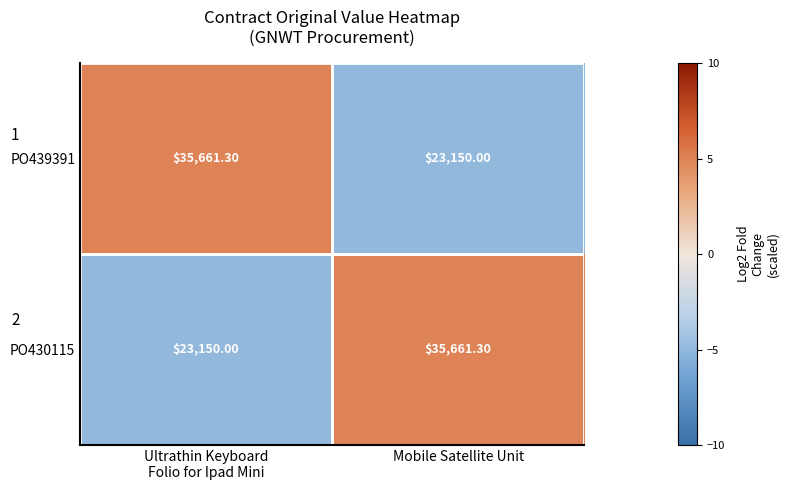

What is the total value across all series at Mobile Satellite Unit?

58811.3